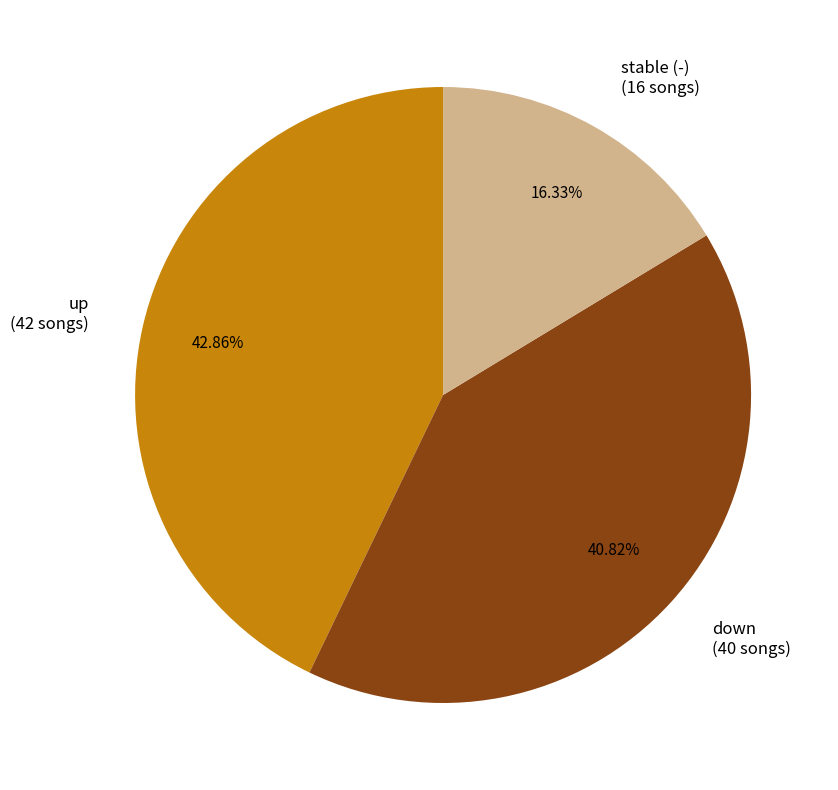

Rank the categories by value from lowest to highest.

stable (-) (16 songs), down (40 songs), up (42 songs)